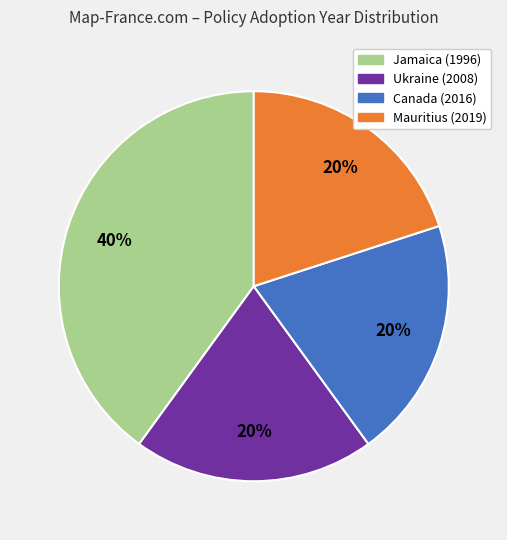

To the nearest percent, what is the combined percentage of Jamaica (1996) and Canada (2016)?

60%